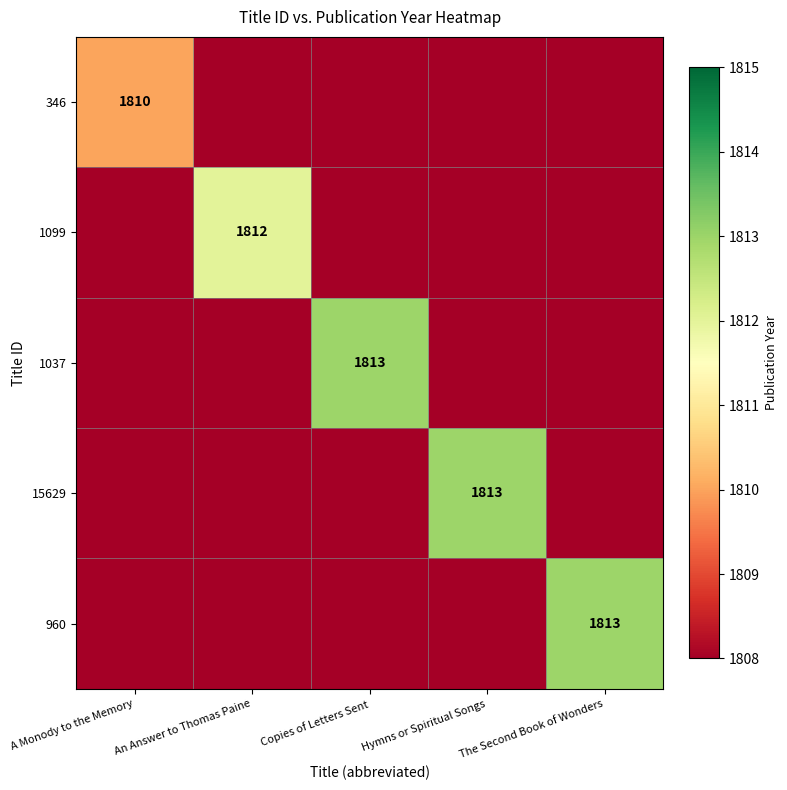

The value of 346 at A Monody to the Memory is 3239. True or false?

False